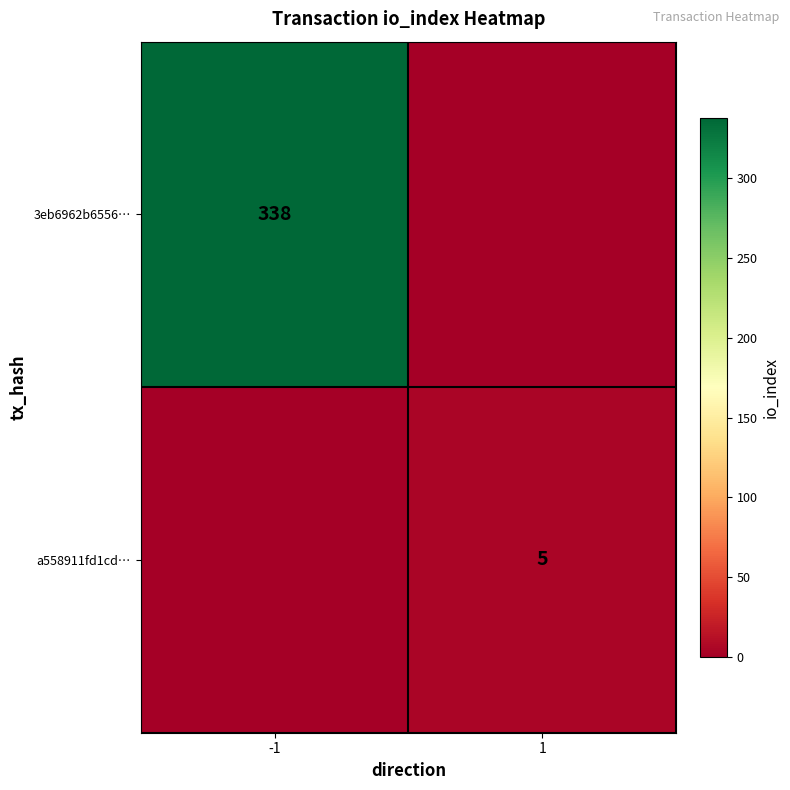

The value of a558911fd1cd… at 1 is 3. True or false?

False